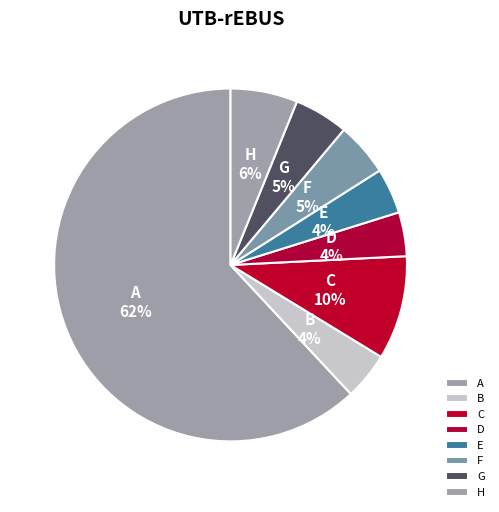

To the nearest percent, what portion does C represent?

10%